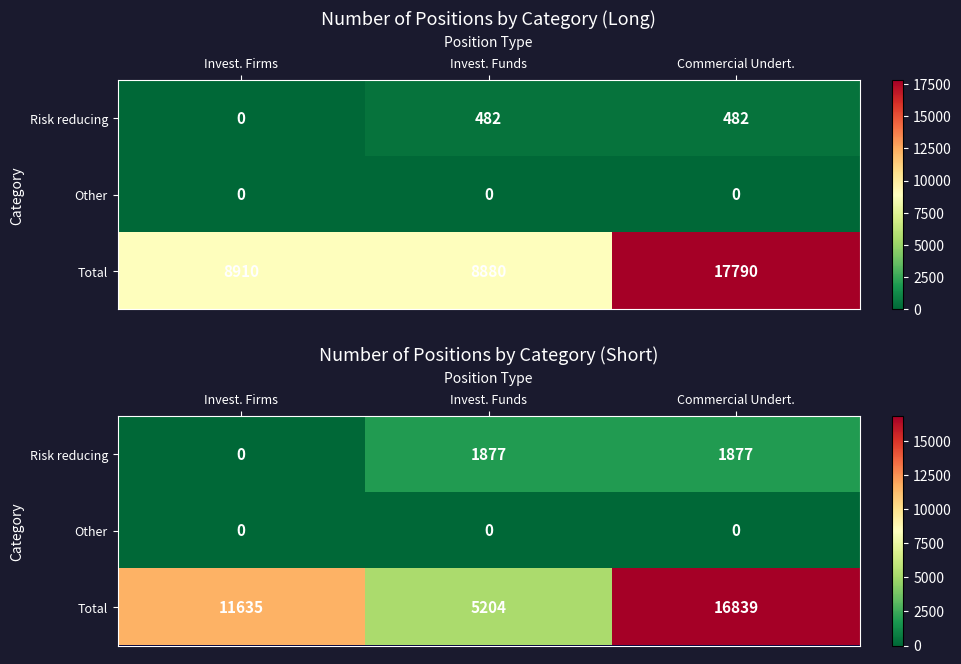

Which series has the largest total across all categories?

Total